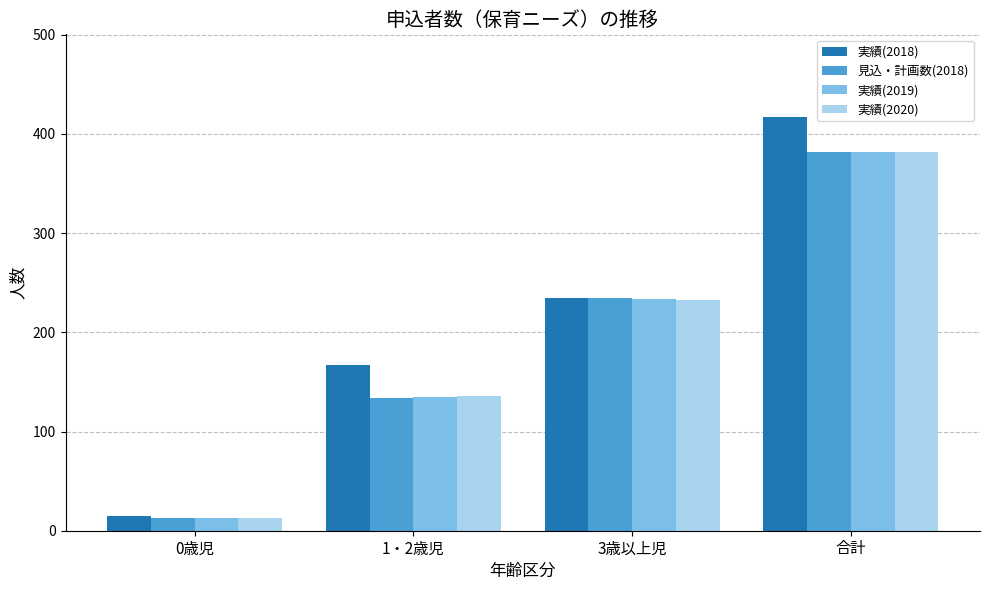

Is the value of 実績(2018) at 3歳以上児 greater than the value of 実績(2020) at 合計?

No